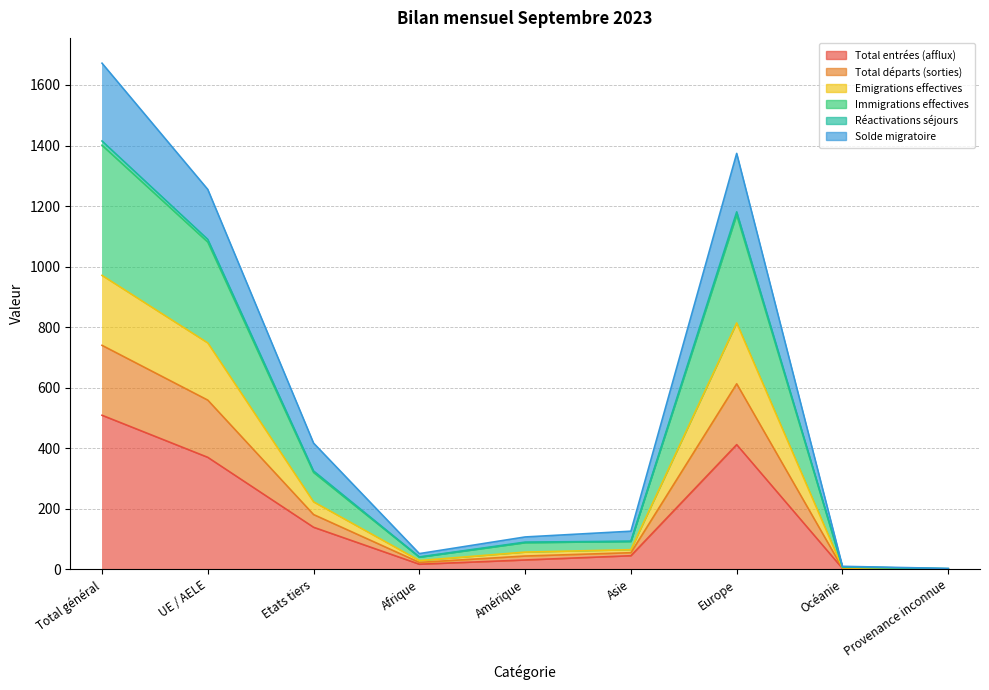

In Total entrées (afflux), how many points are lower than both neighbors (excluding endpoints)?

1